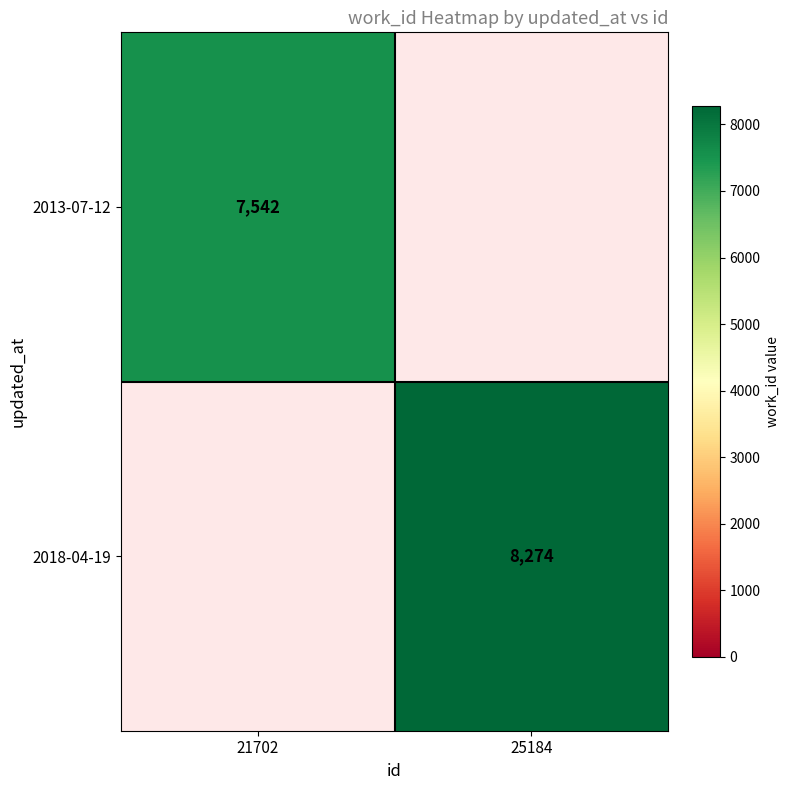

The 2018-04-19 series shows 12426 at 25184. True or false?

False